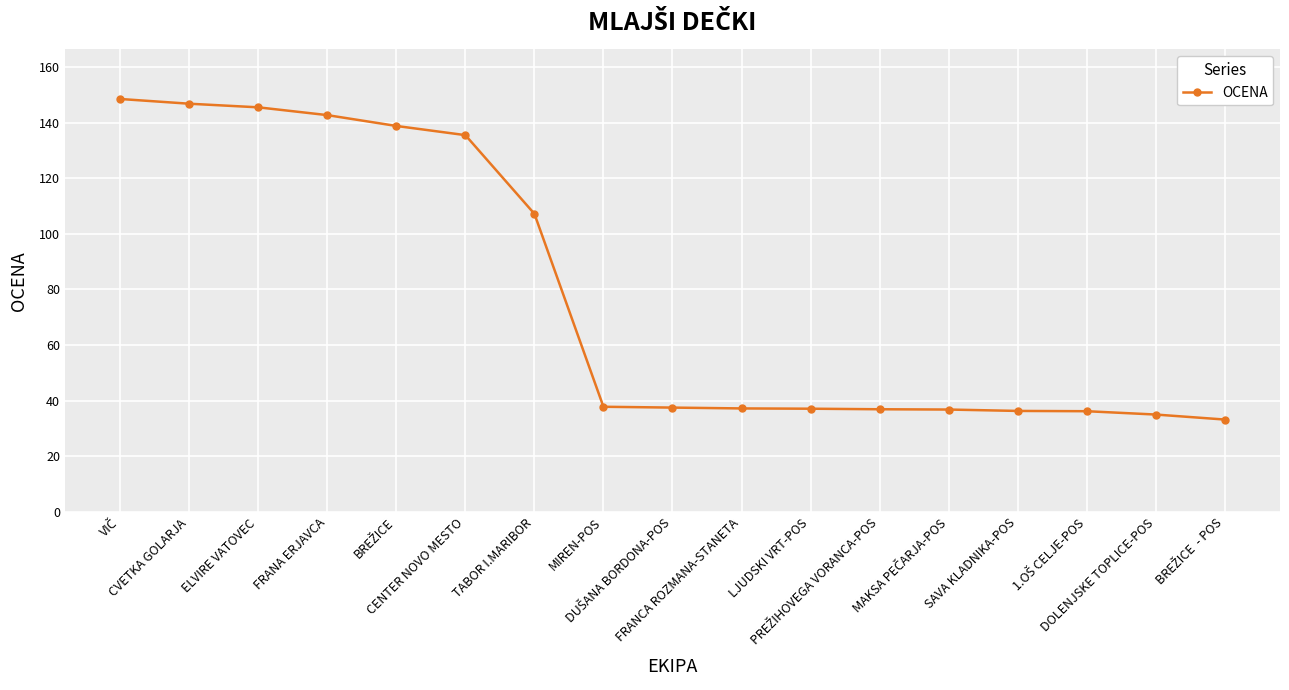

Does the chart display data point markers on the line(s)?

Yes